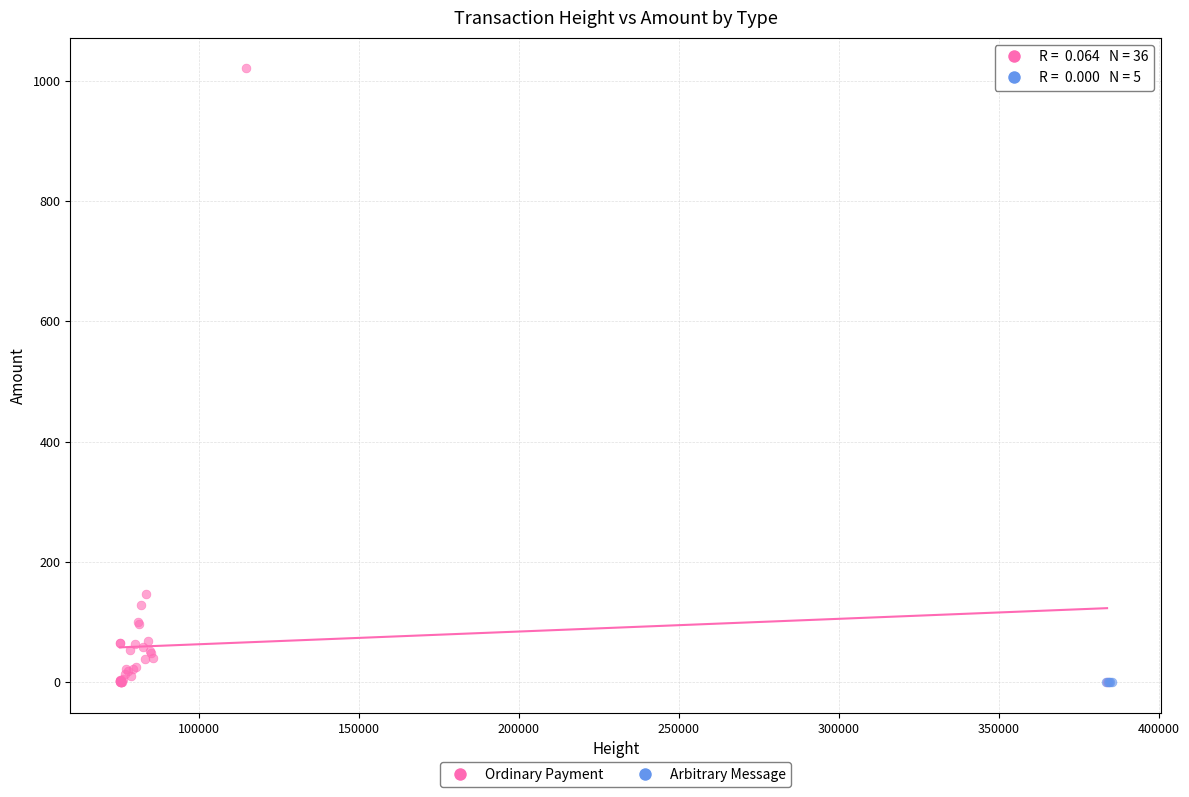

Which series reaches the maximum Y coordinate?

Ordinary Payment